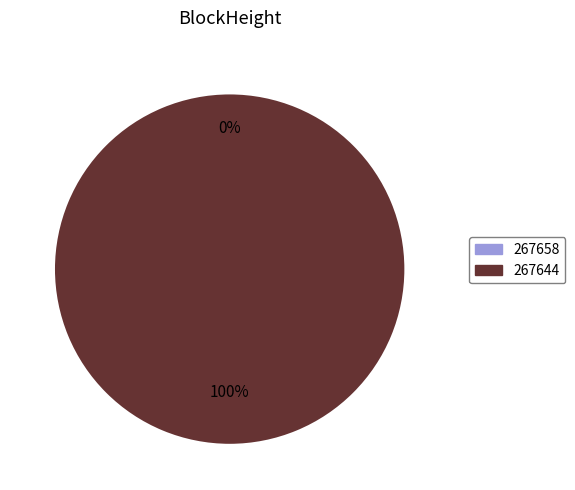

What is the change in value from 267658 to 267644?

+32230